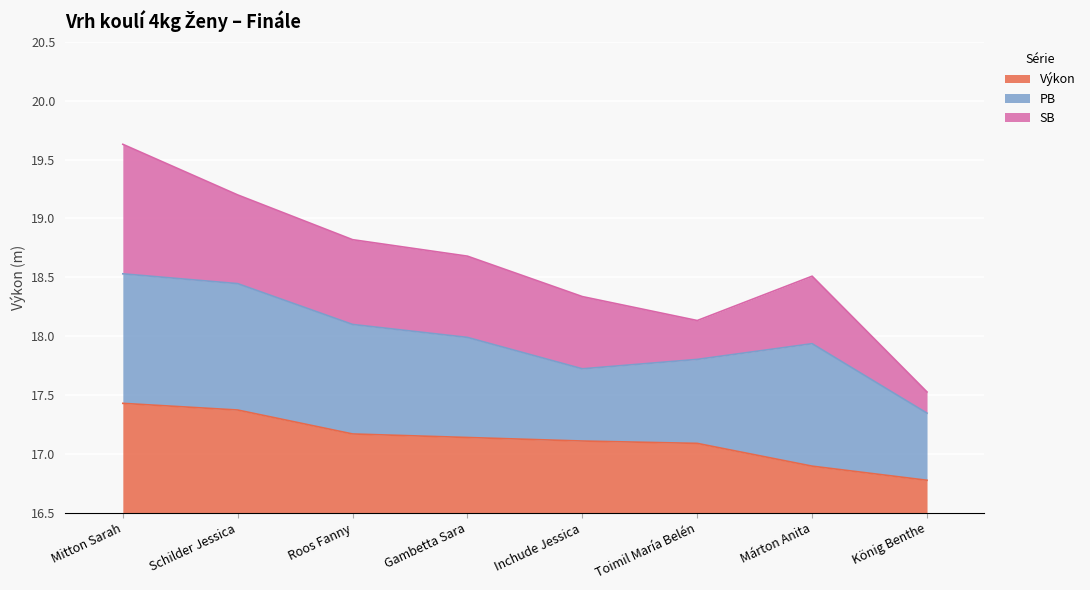

True or false: PB has a value of 32.7 at Toimil María Belén.

False